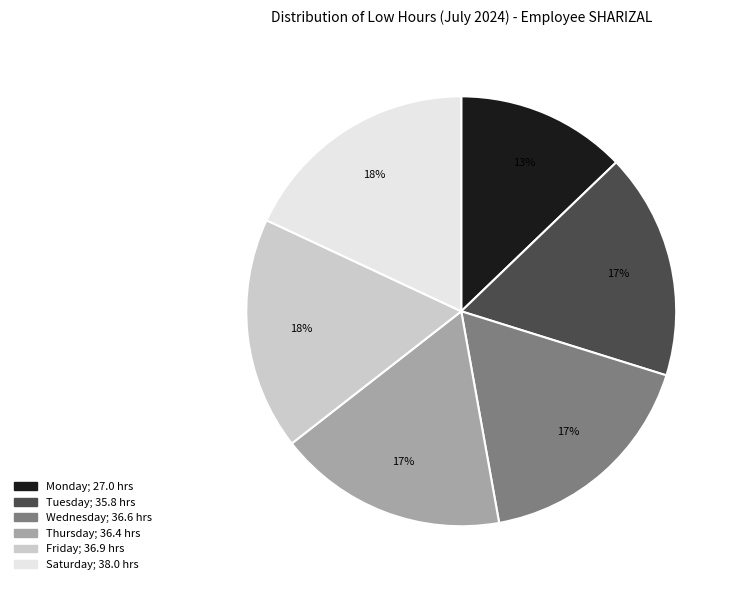

To the nearest percent, what is the difference between the largest and smallest slice percentages?

5%